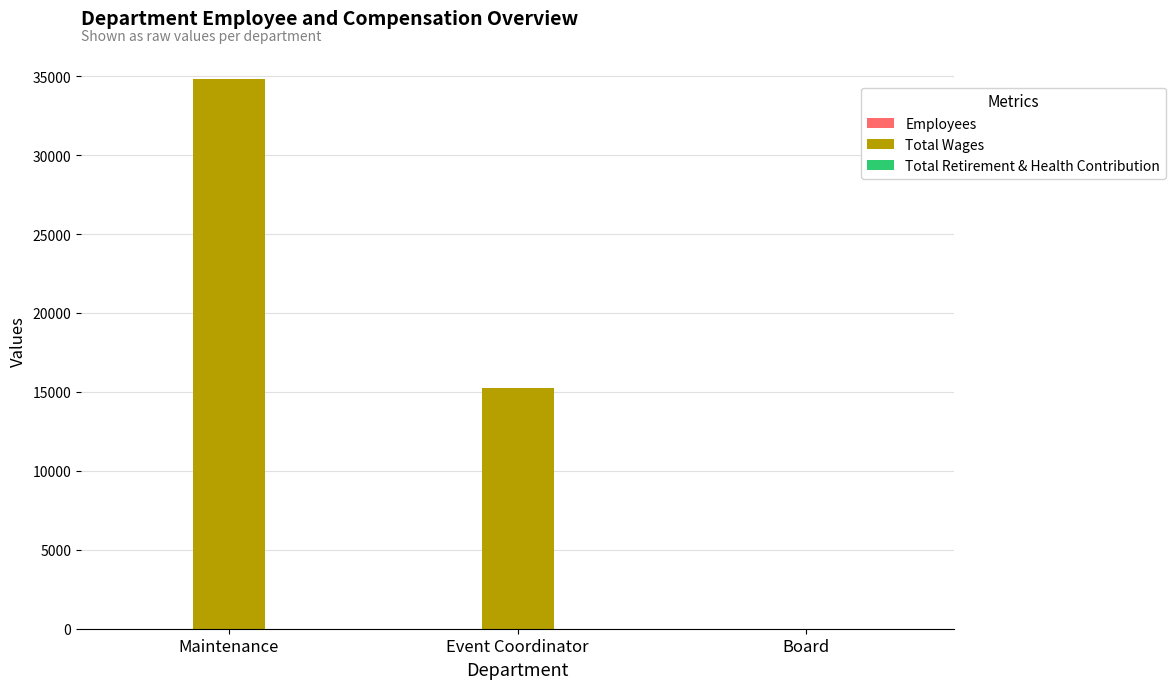

The Total Wages series shows 15228 at Event Coordinator. True or false?

True